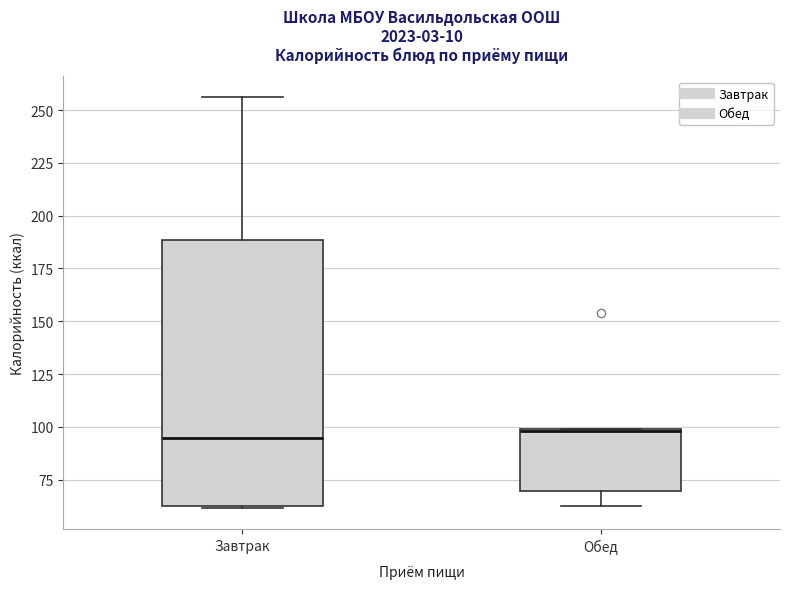

Reading left to right, transcribe this box plot: for each box, give where its median line is, the range the box spans, and where its two whiskers end, as read against the y-axis. The values are not printed on the chart, so give them approximately, as read against the axis.

Завтрак: median 95, box 65 to 190, whiskers 60 to 255
Обед: median 100, box 70 to 100, whiskers 60 to 100